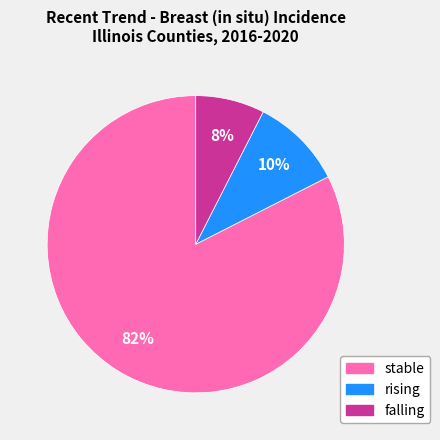

How many segments does this pie chart have?

3